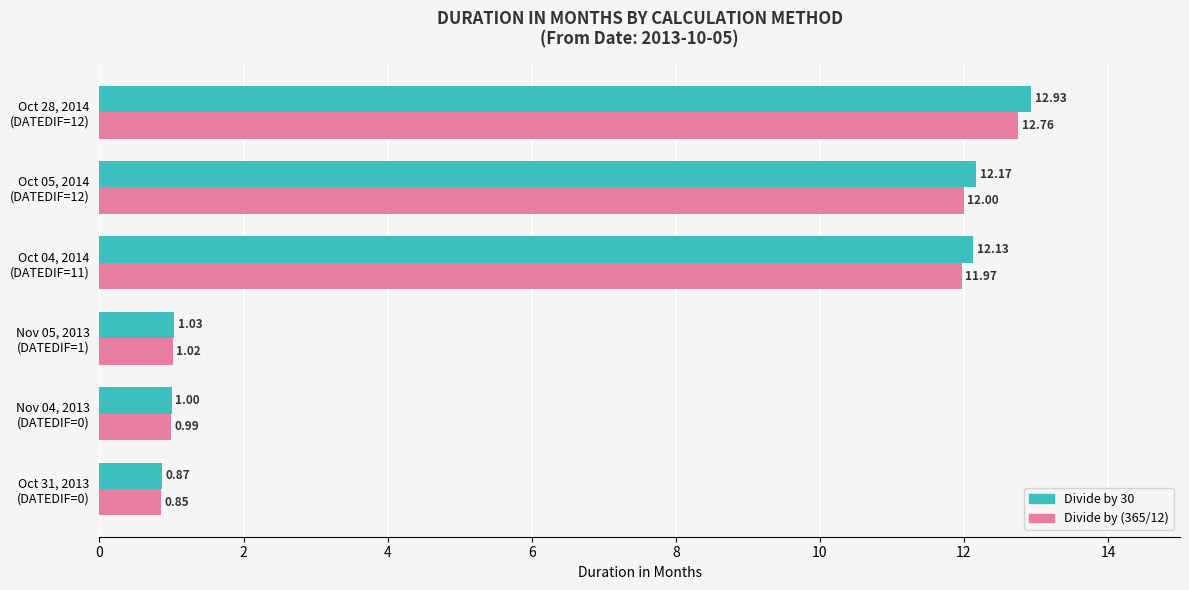

List the series in order of their peak value, lowest first.

Divide by (365/12), Divide by 30